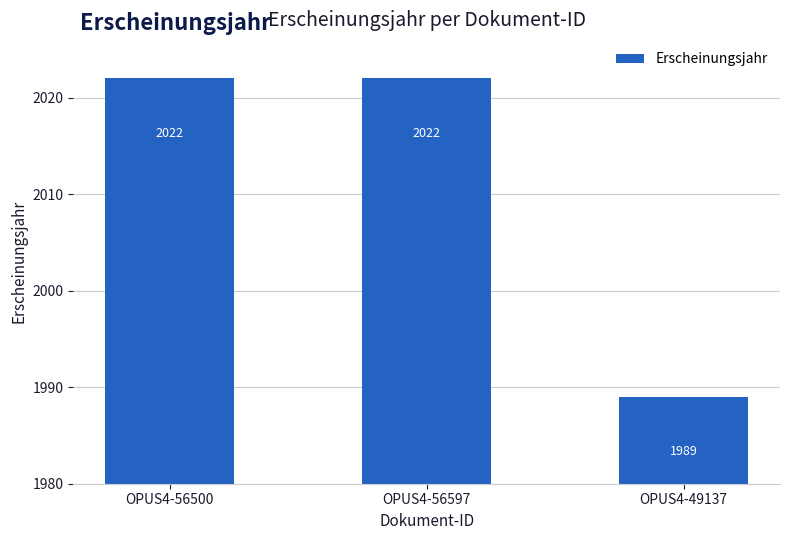

Approximately how many times larger is the value at OPUS4-56500 compared to OPUS4-56597?

1.0